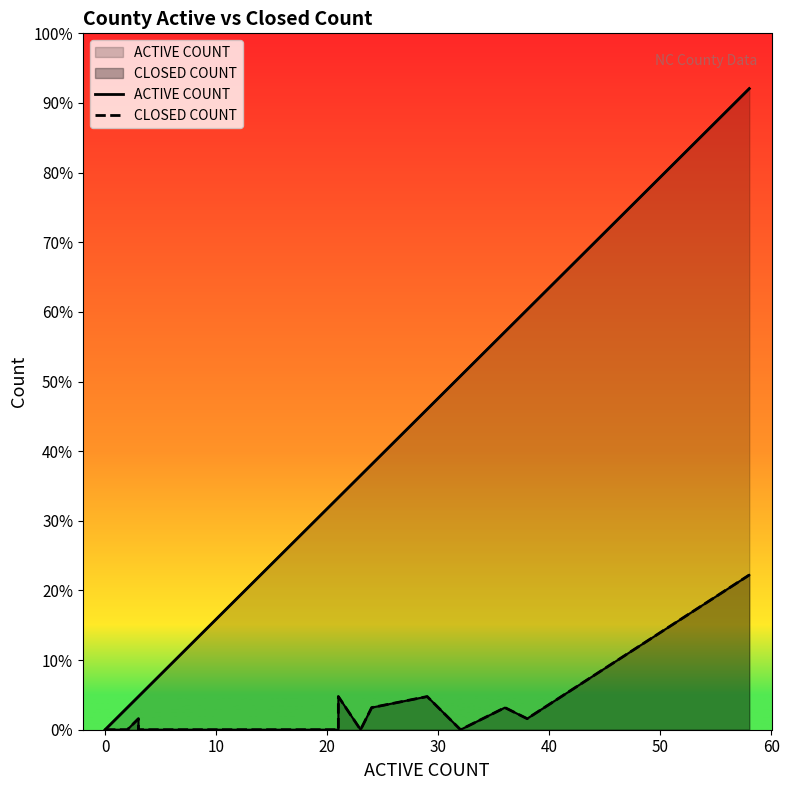

Reading right to left, what are all the values shown in this chart?

ACTIVE COUNT: 58	38	36	32	29	24	23	21	21	18	11	9	9	8	8	5	3	3	2	0
CLOSED COUNT: 14	1	2	0	3	2	0	3	0	0	0	0	0	0	0	0	0	1	0	0